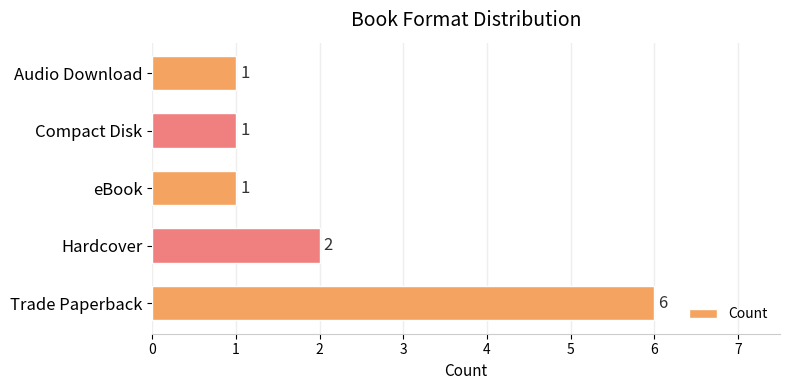

Is it true that the value at eBook is 2?

False